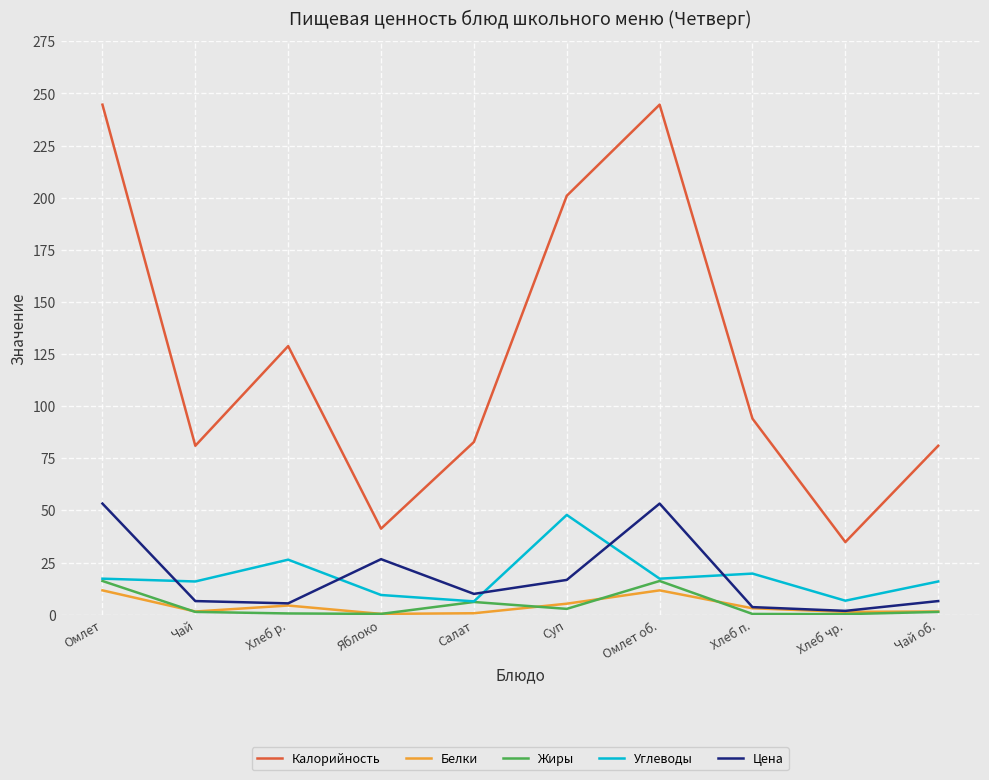

True or false: Углеводы and Калорийность cross at least once.

False